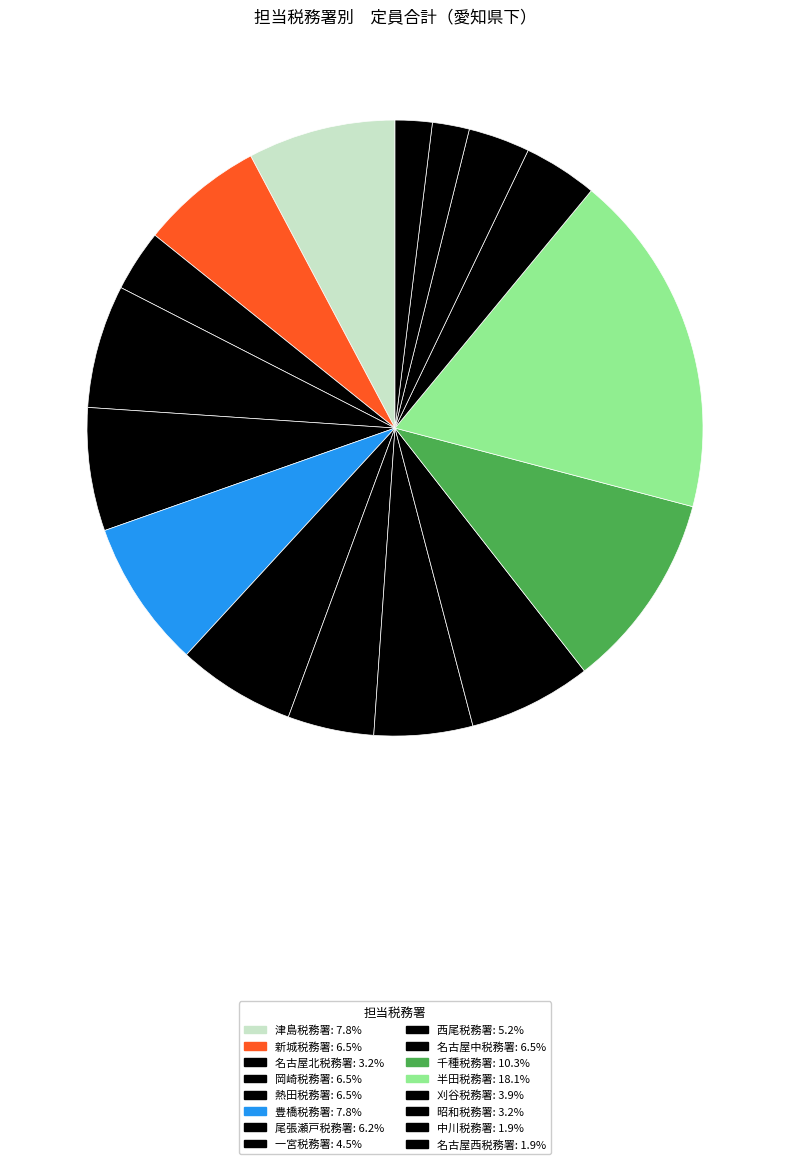

Count the number of slices in the pie.

16